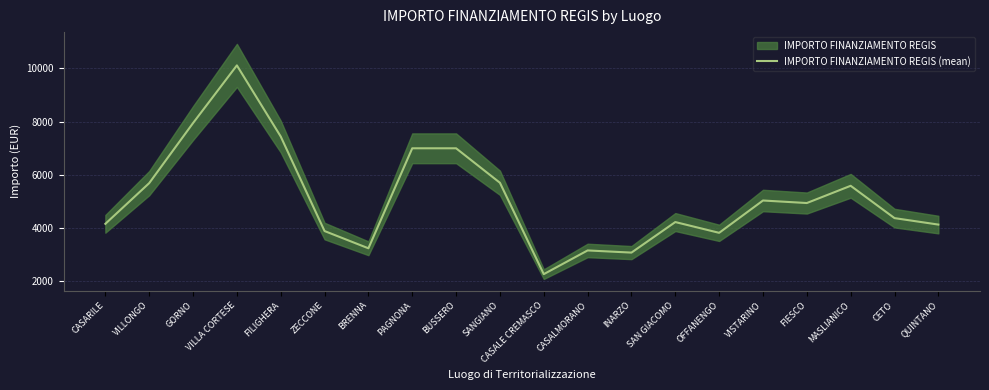

Reading left to right, what are all the values shown in this chart?

CASARILE=4159.5	VILLONGO=5689.0	GORNO=7946.7	VILLA CORTESE=10114.7	FILIGHERA=7441.7	ZECCONE=3888.0	BRENNA=3240.0	PAGNONA=6998.7	BUSSERO=6998.7	SANGIANO=5702.7	CASALE CREMASCO=2268.0	CASALMORANO=3159.0	INARZO=3078.0	SAN GIACOMO=4226.0	OFFANENGO=3821.0	VISTARINO=5036.0	FIESCO=4941.0	MASLIANICO=5589.0	CETO=4374.0	QUINTANO=4131.0